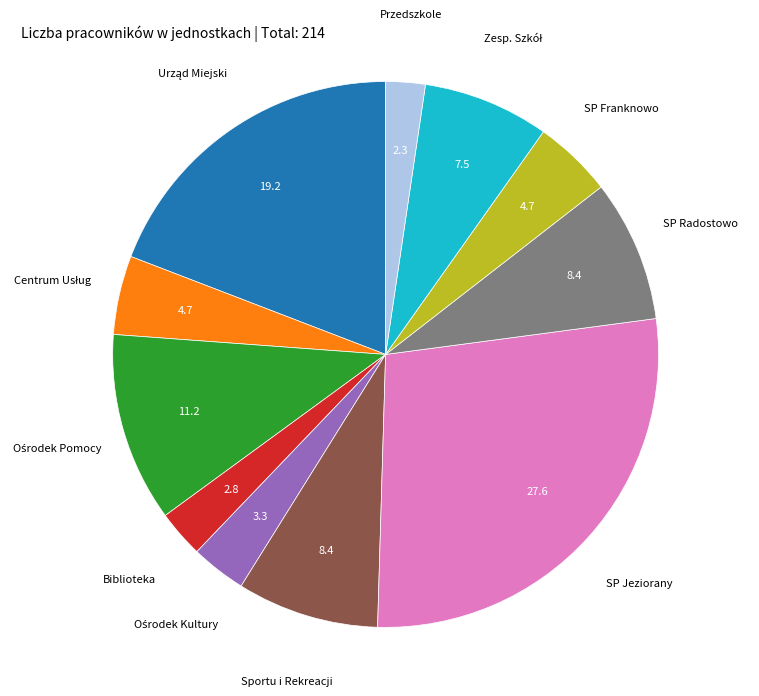

Is there a majority slice in this chart?

No